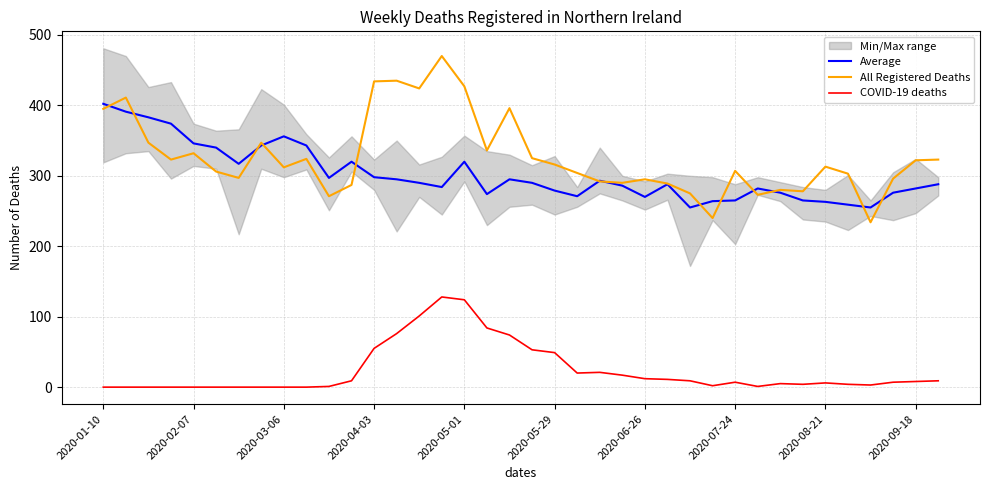

What is the value of the COVID-19 deaths point at the 30th from the left?

1.0